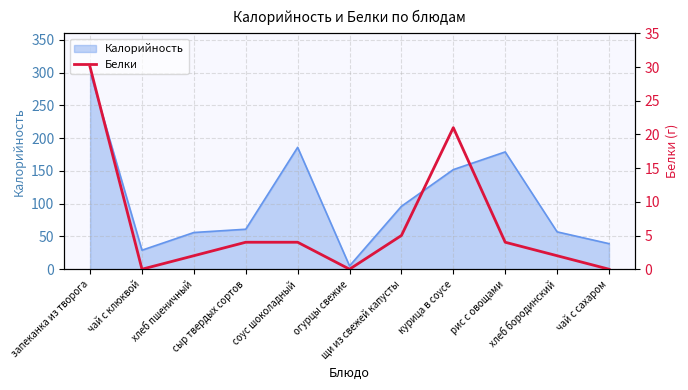

Reading left to right, extract all data points from this chart.

30	0	2	4	4	0	5	21	4	2	0